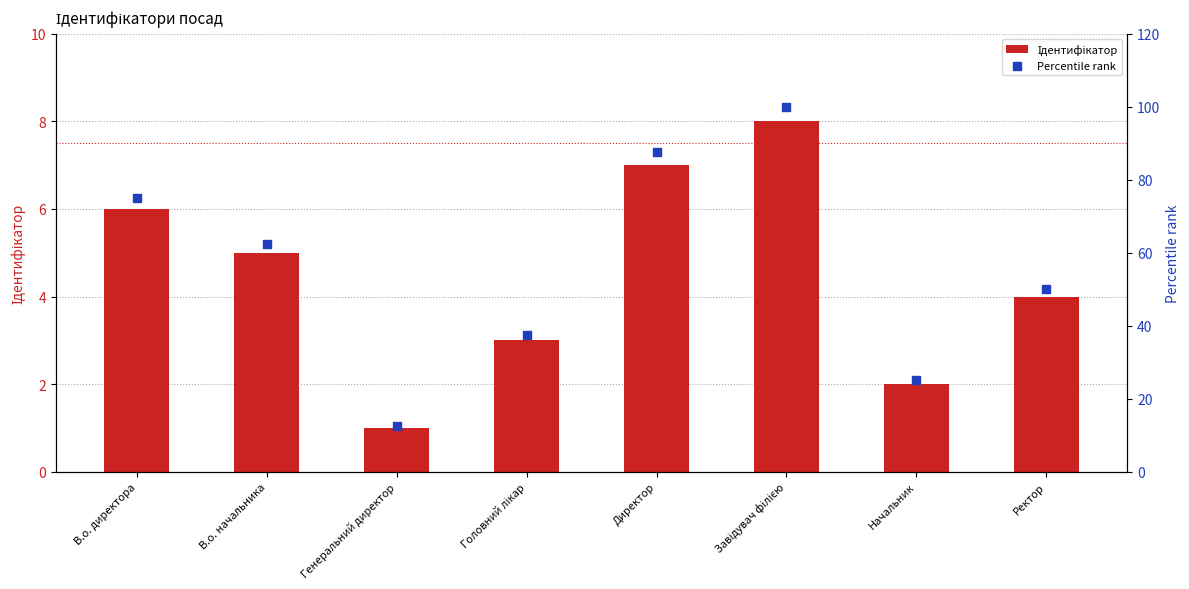

What is the total value across all series at Директор?

94.5